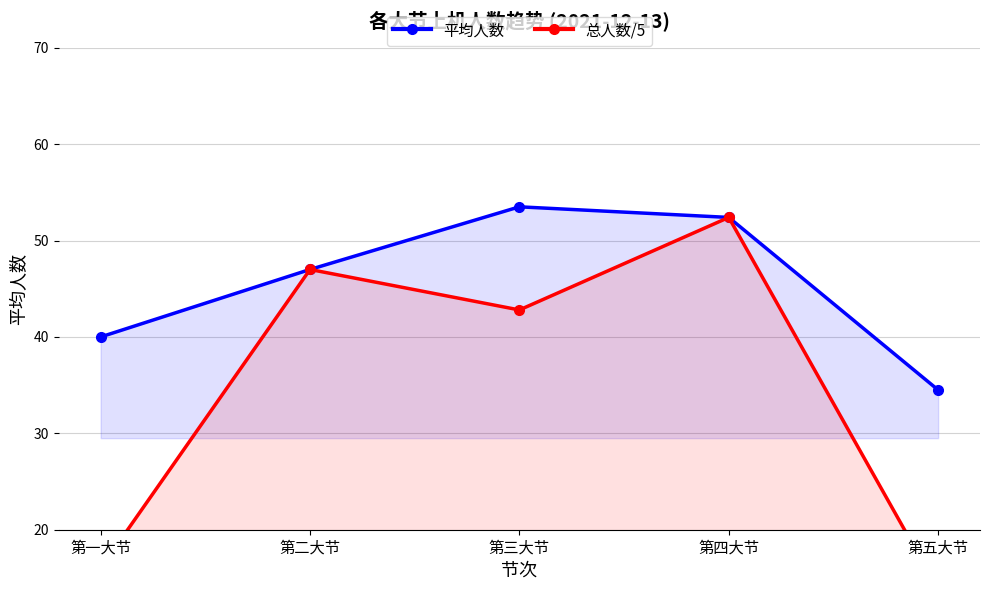

True or false: 总人数/5 and 平均人数 intersect in this chart.

False